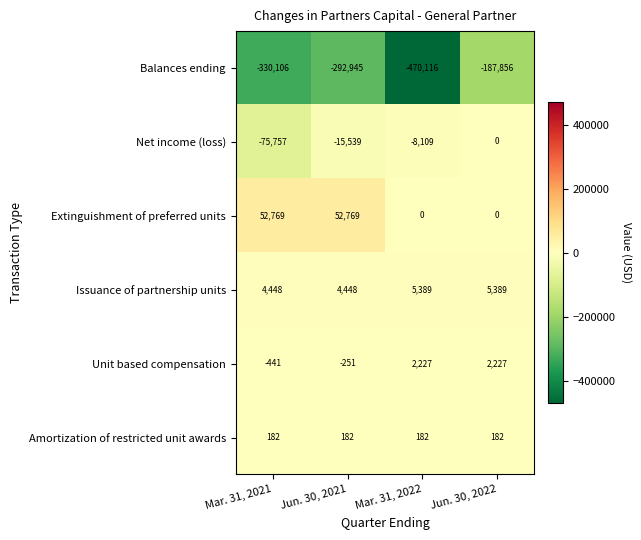

The value of Unit based compensation at Jun. 30, 2022 is 2989. True or false?

False